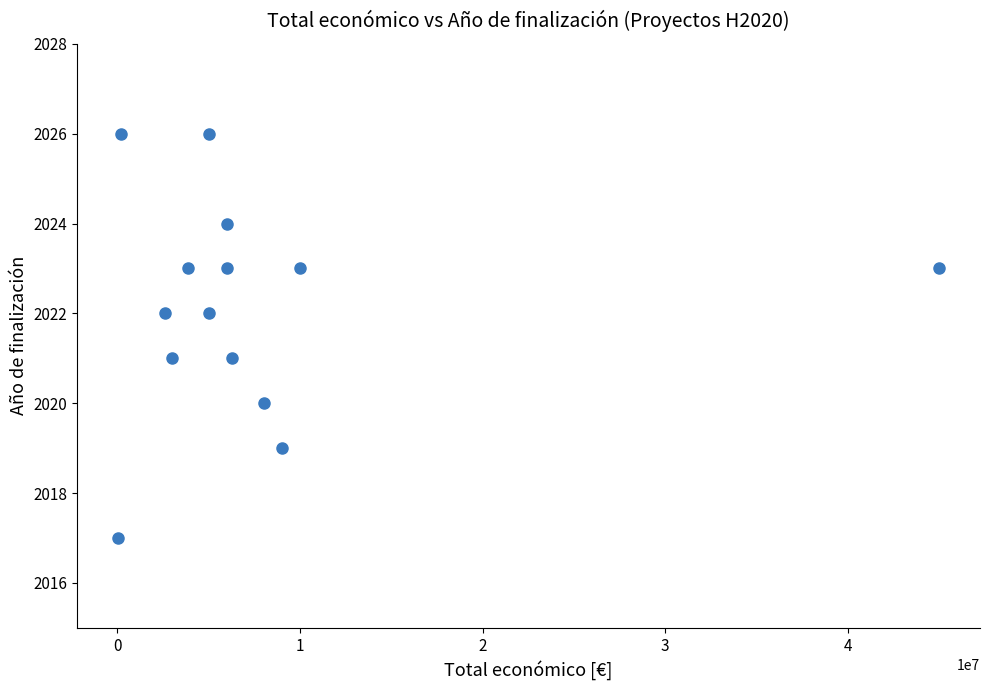

What is the range of Y values (max minus min)?

9